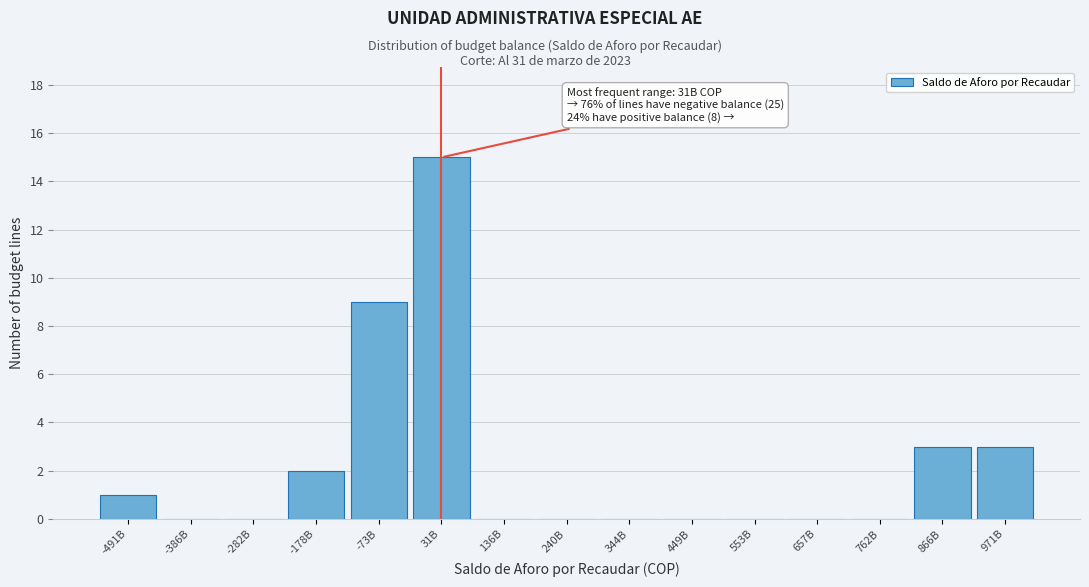

Which has a higher value, -178B or 449B?

-178B